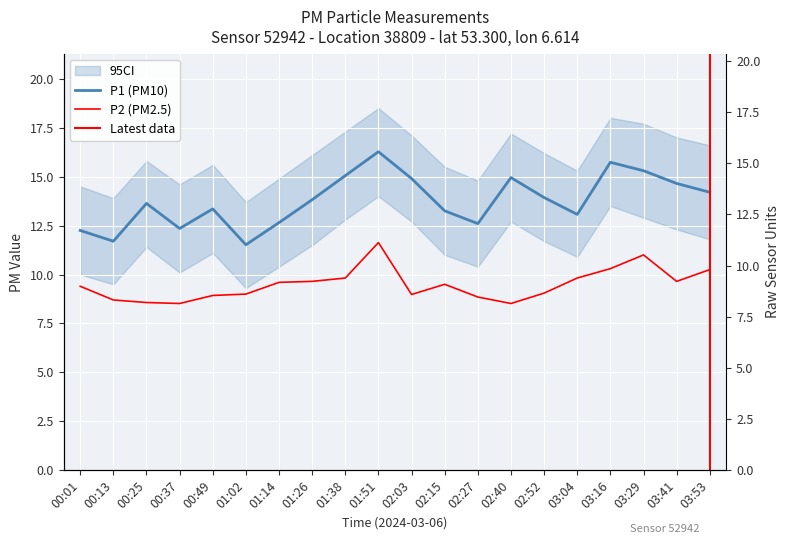

What is the value of the P2 point at the 6th from the left?

9.0